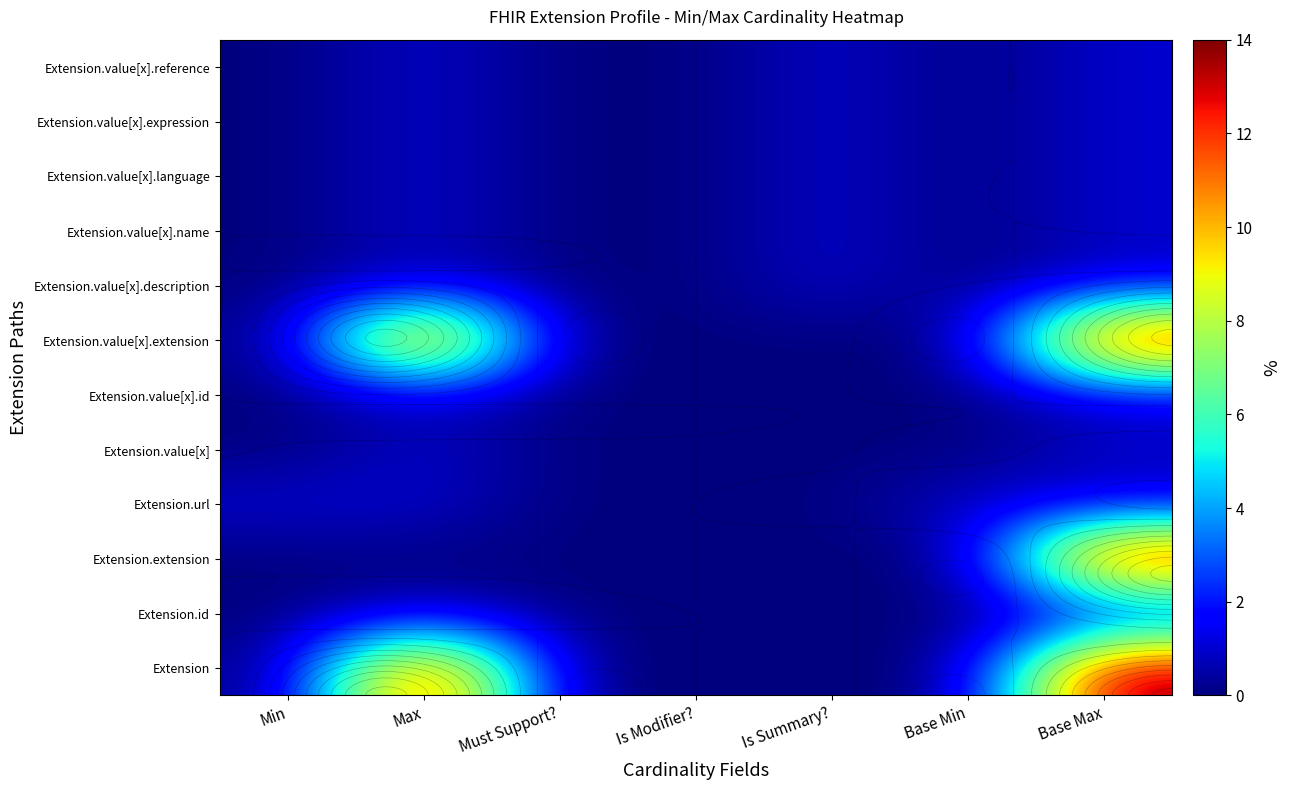

List the series in order of their peak value, lowest first.

Extension.id, Extension.url, Extension.value[x], Extension.value[x].id, Extension.value[x].description, Extension.value[x].name, Extension.value[x].language, Extension.value[x].expression, Extension.value[x].reference, Extension, Extension.extension, Extension.value[x].extension